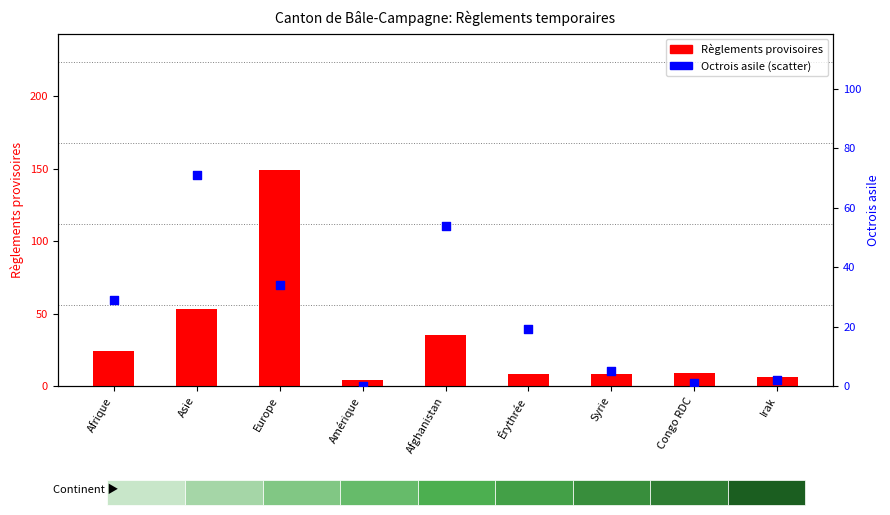

Which series reaches the minimum Y coordinate?

Octrois asile (Total)